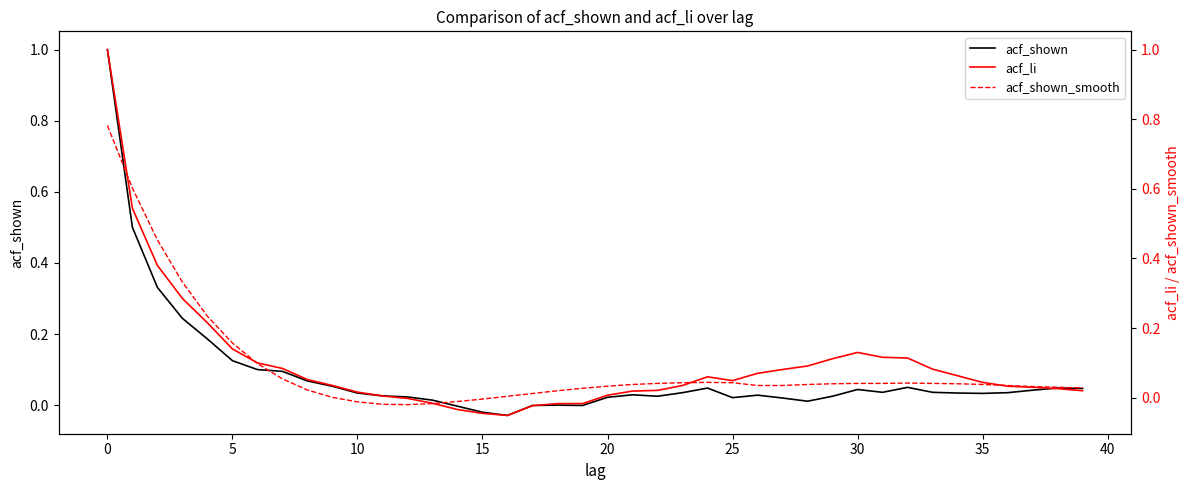

What are all the series names shown in the legend?

acf_shown, acf_li, acf_shown_smooth